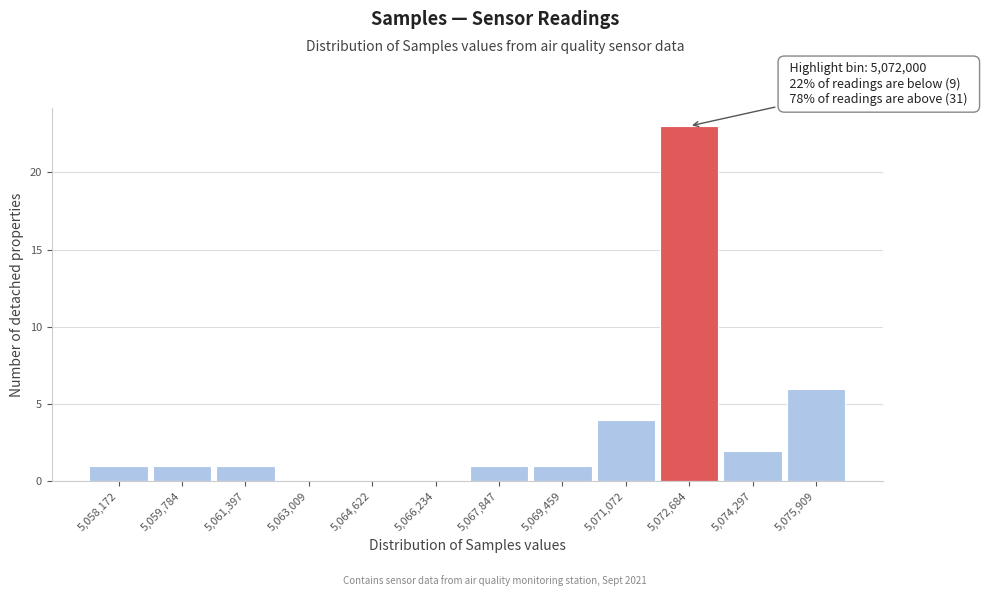

Over which range of the x-axis is the bar tallest?

5071800 to 5073400